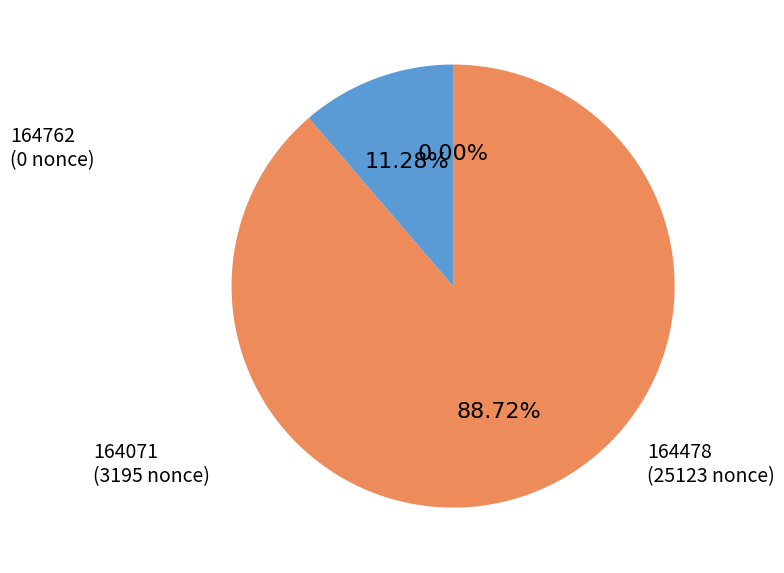

Between 164071 and 164478, which is larger?

164478